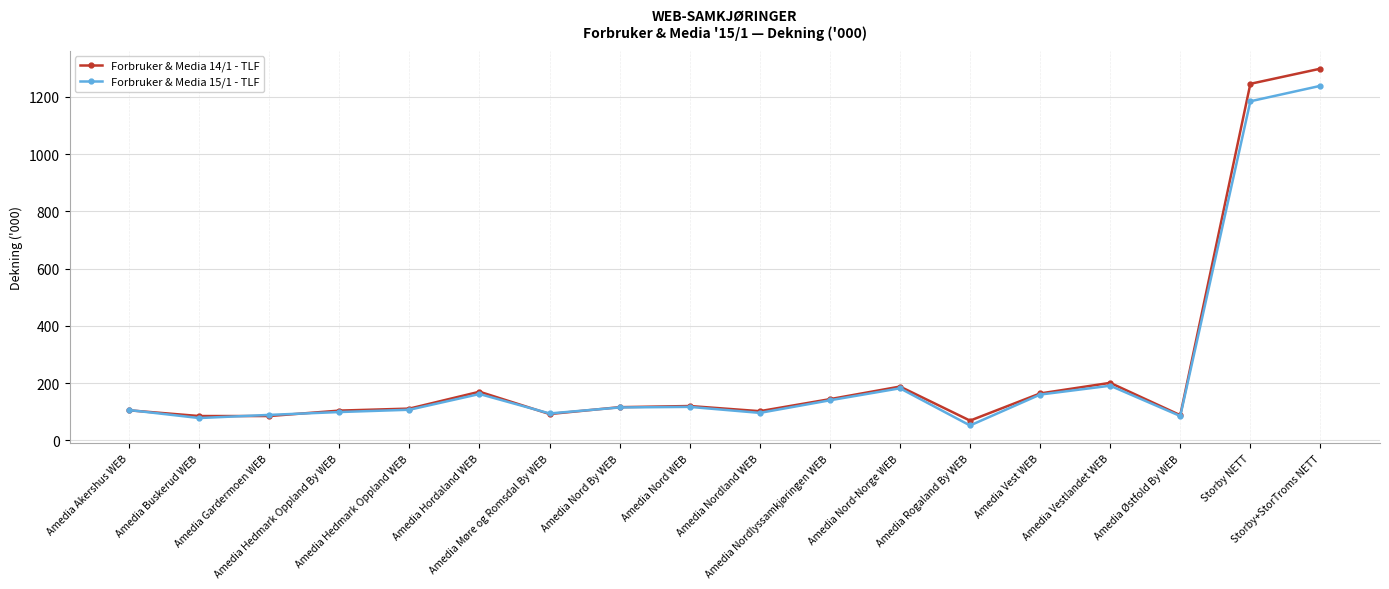

True or false: Forbruker & Media 15/1 - TLF has more than 0 points higher than both neighbors.

True